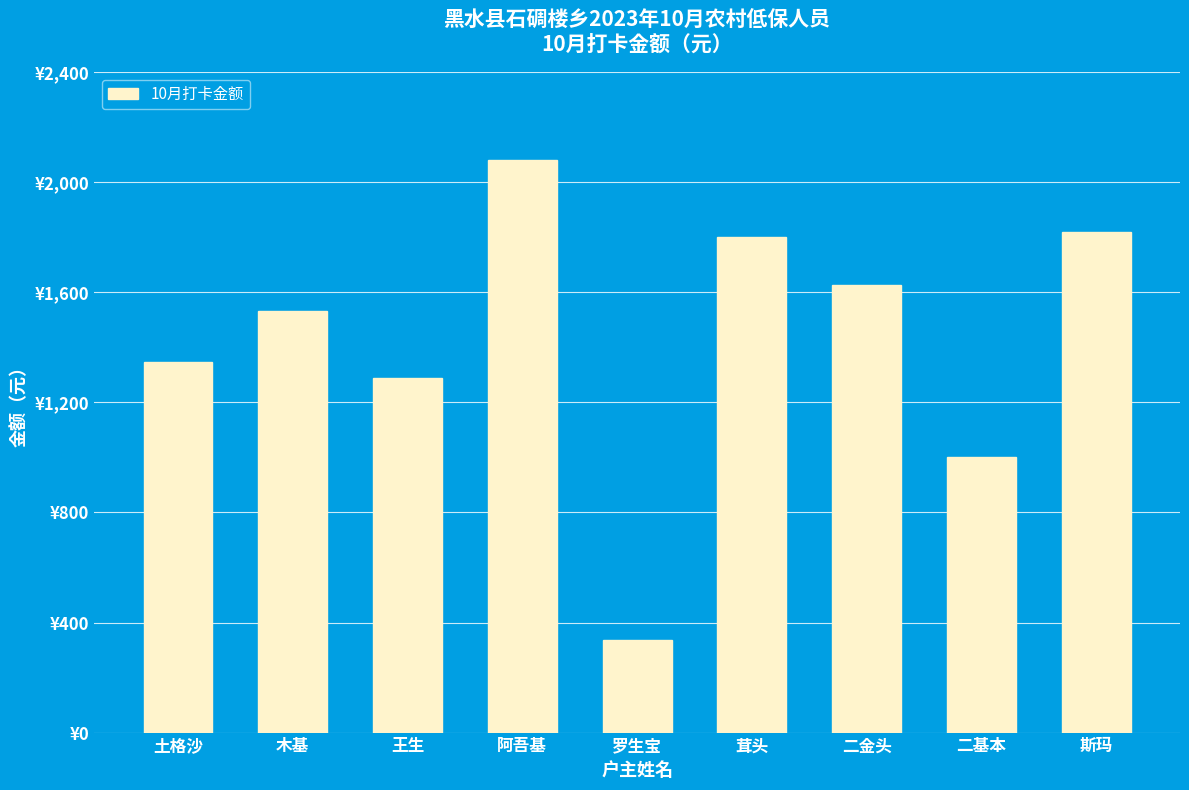

List the labels in order of value, largest first.

阿吾基, 斯玛, 茸头, 二金头, 木基, 土格沙, 王生, 二基本, 罗生宝